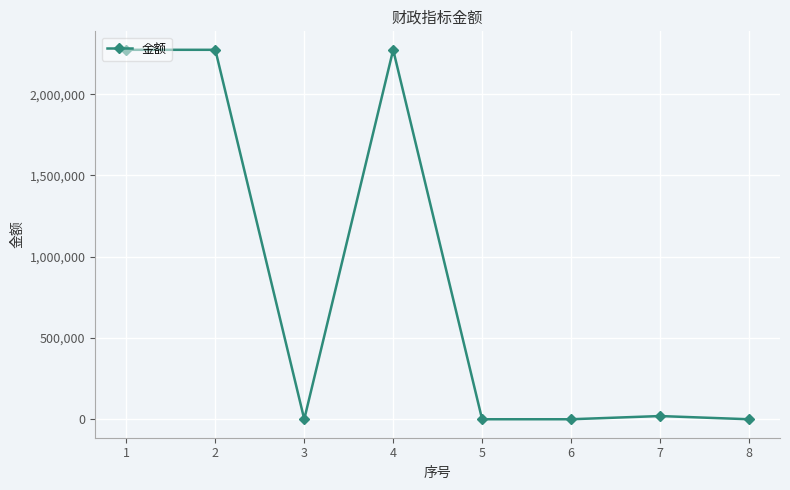

Reading right to left, transcribe all the data shown in this chart.

0.0	19696.9	0.0	0.0	2272831.4	0.0	2272831.4	2272831.4